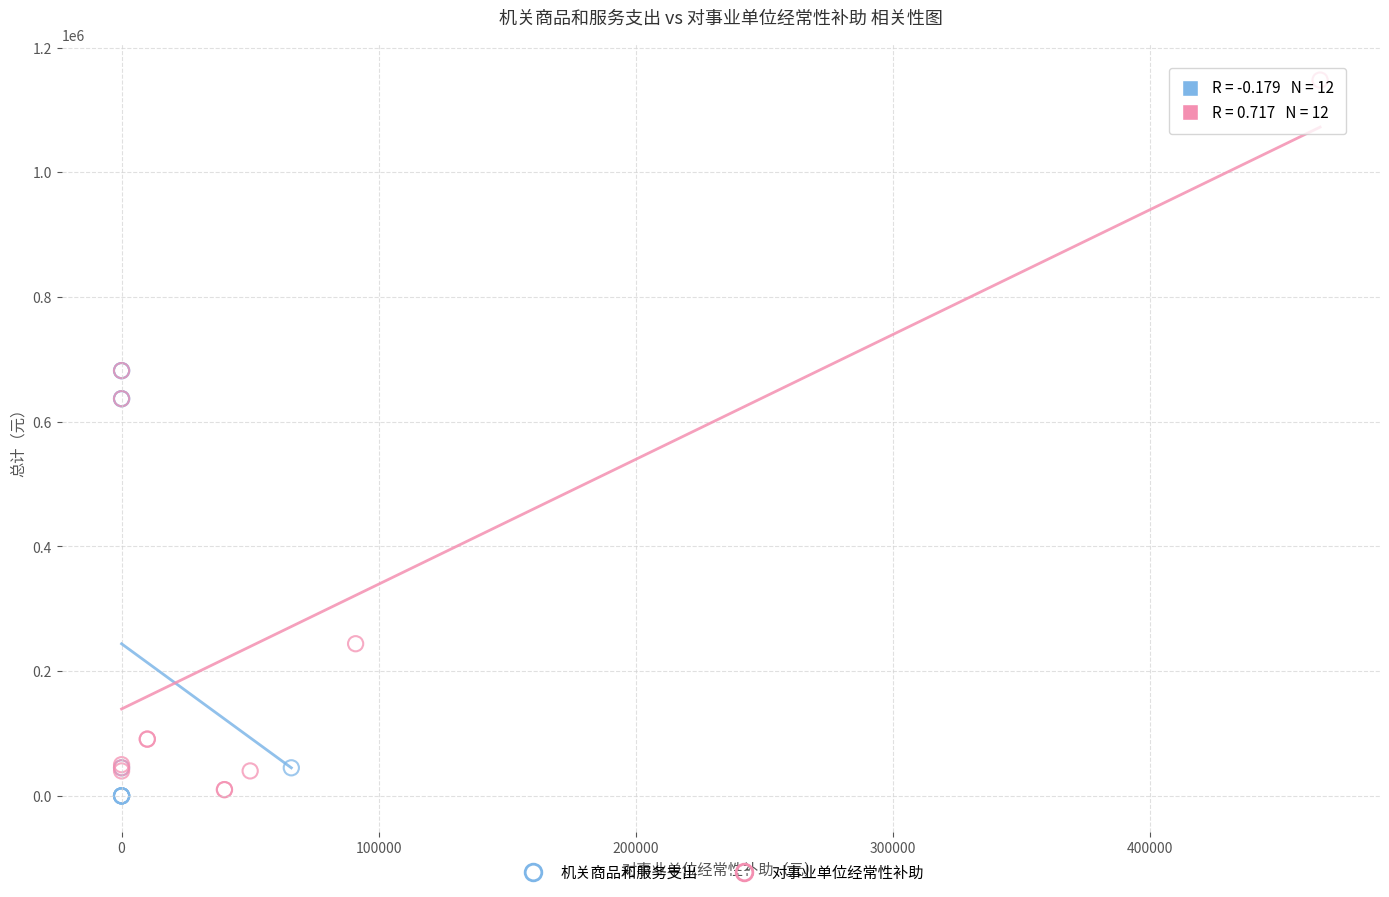

Which series contains the highest Y value?

对事业单位经常性补助